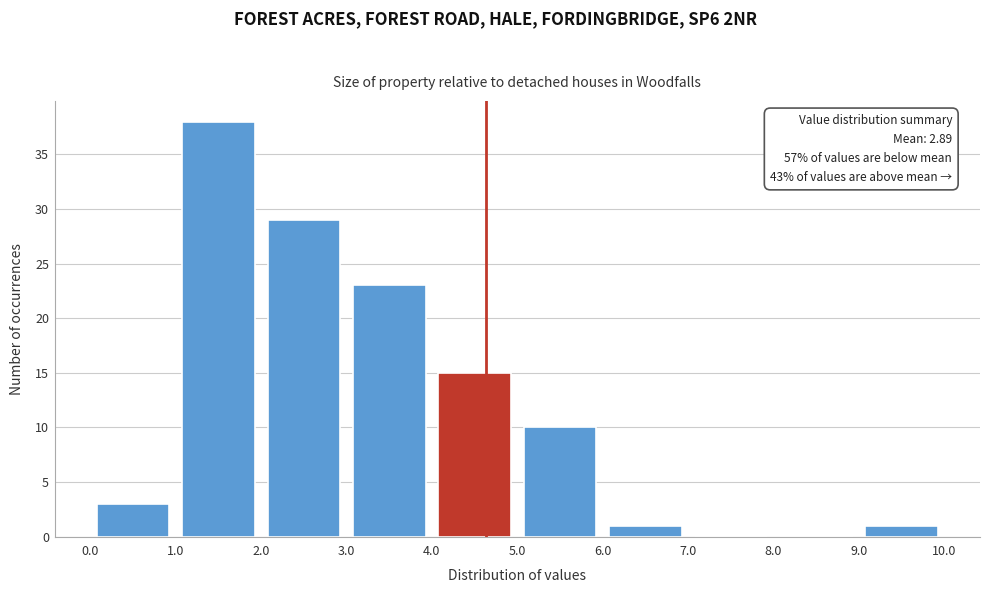

Over which range of the x-axis is the bar tallest?

1.0 to 2.0